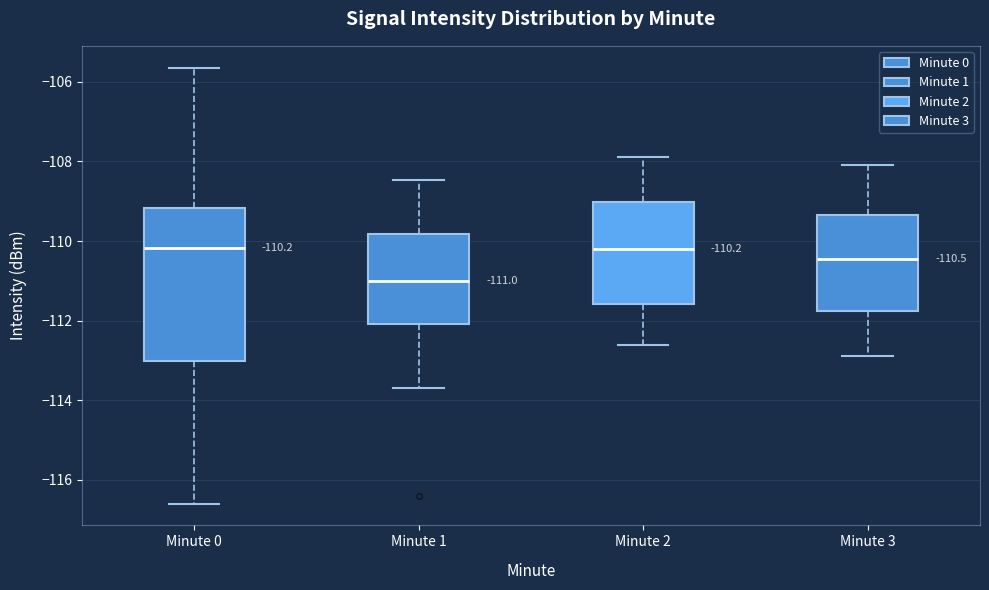

Which box is the tallest, from its lower edge to its upper edge?

Minute 0